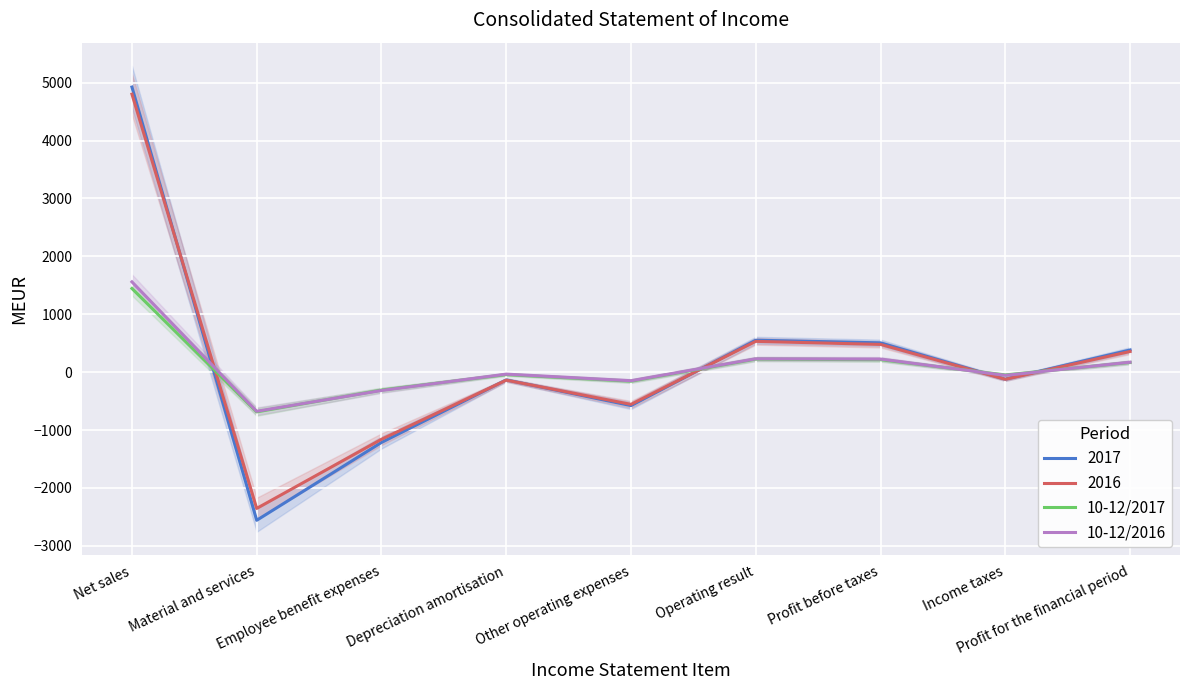

Is it true that 10-12/2016 equals -148 at Other operating expenses?

True